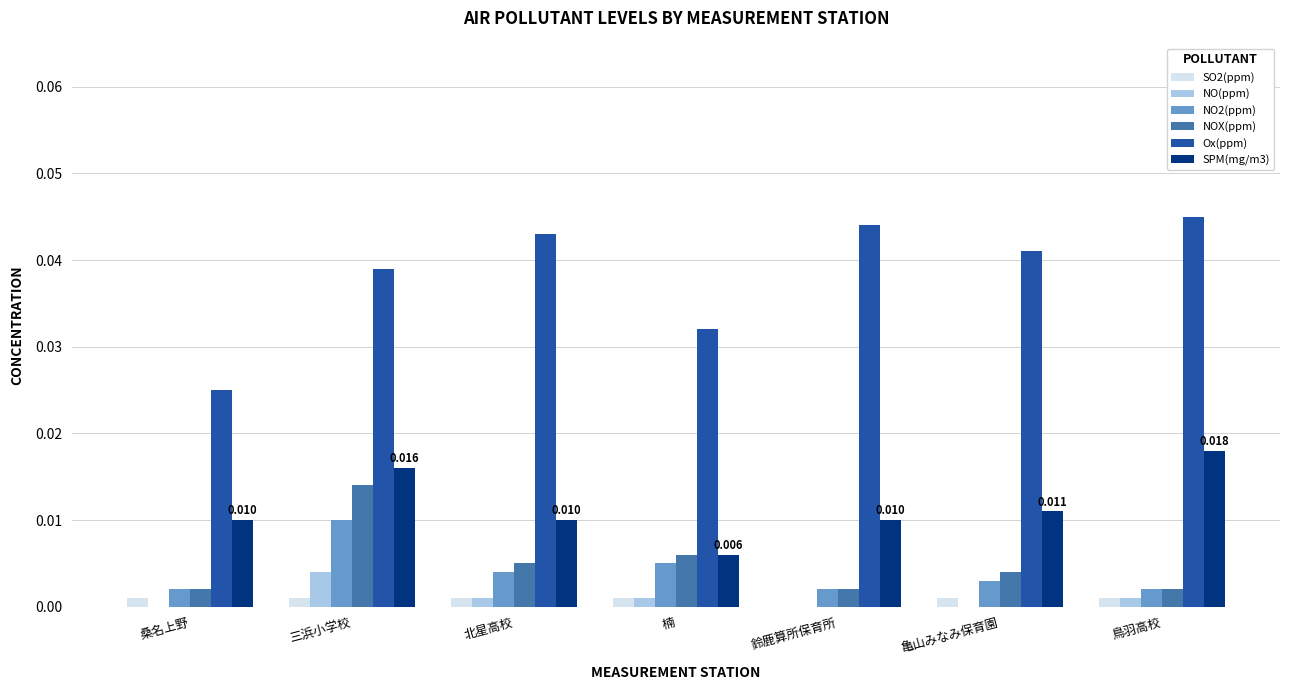

Is the value of SPM(mg/m3) at 北星高校 greater than the value of SO2(ppm) at 鳥羽高校?

Yes